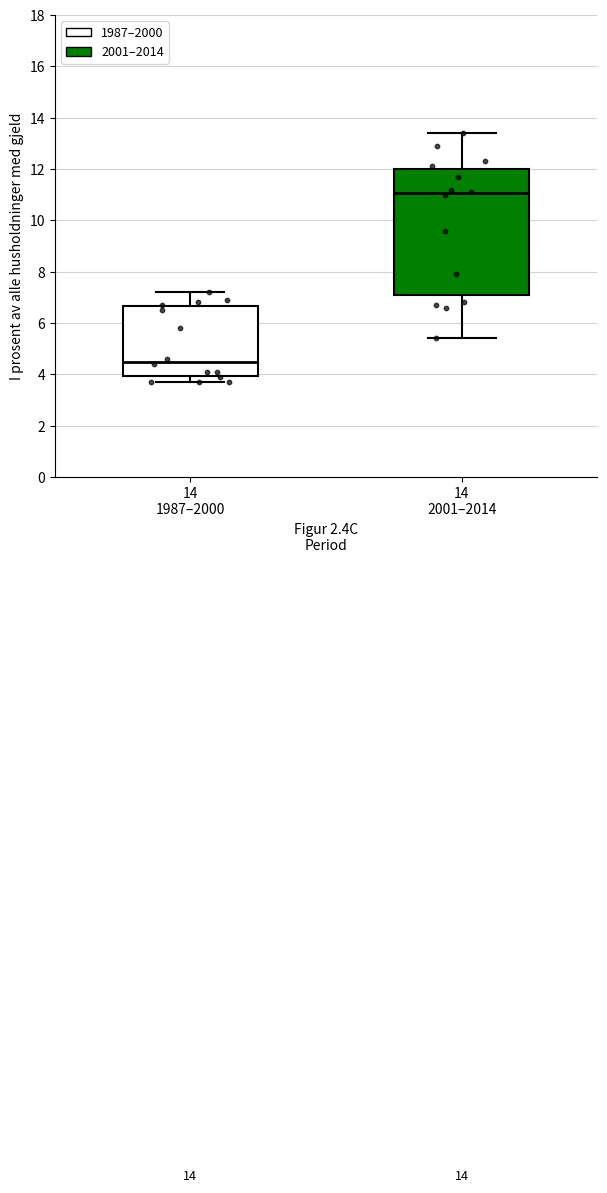

Which box has the lowest median line?

14 1987–2000